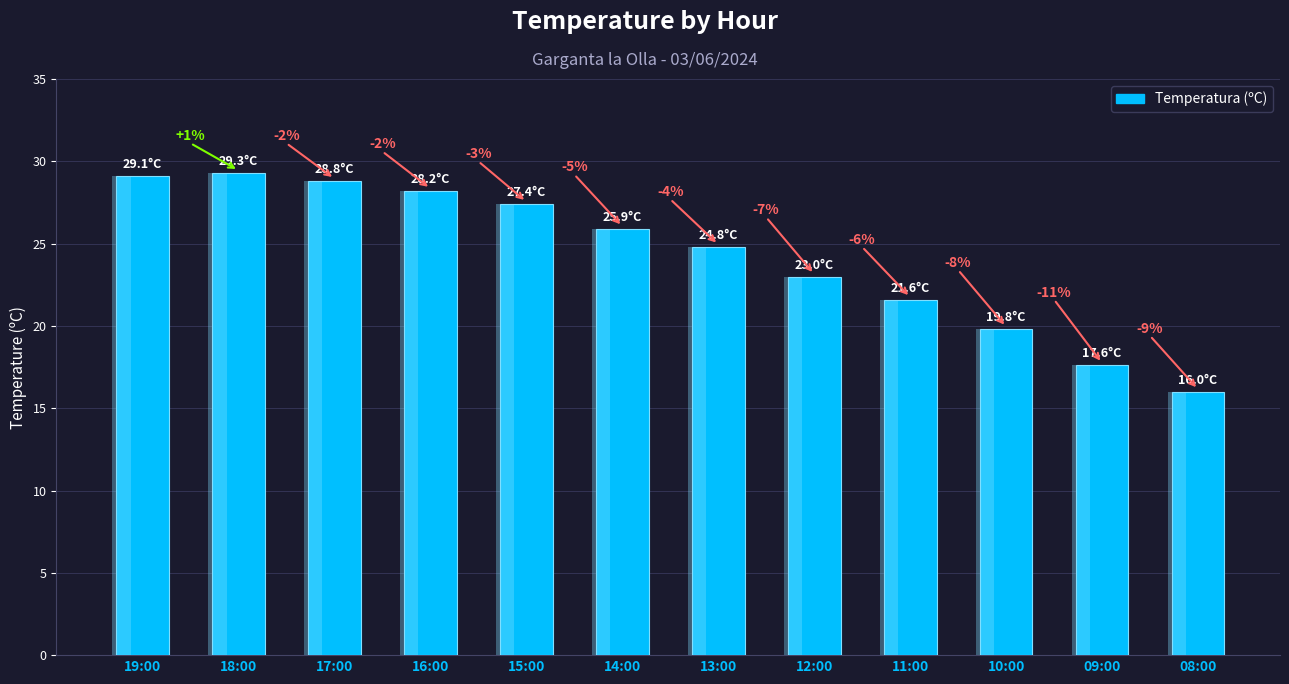

What is the sum of all values?

291.5